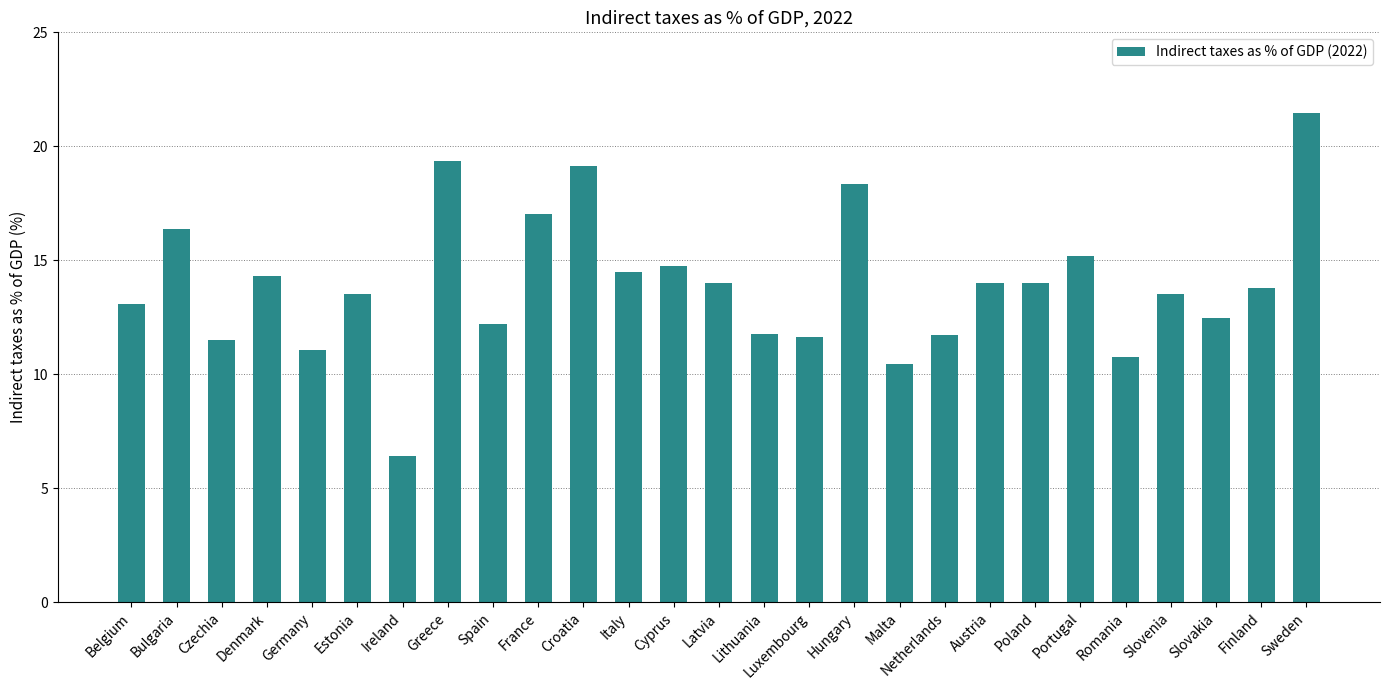

What is the change in value from Italy to Lithuania?

-2.7